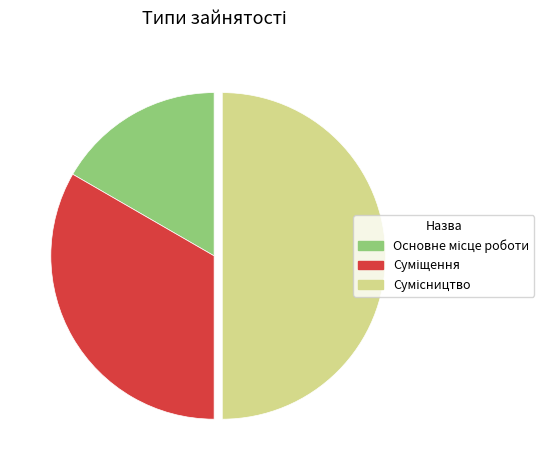

How many slices are in this pie chart?

3